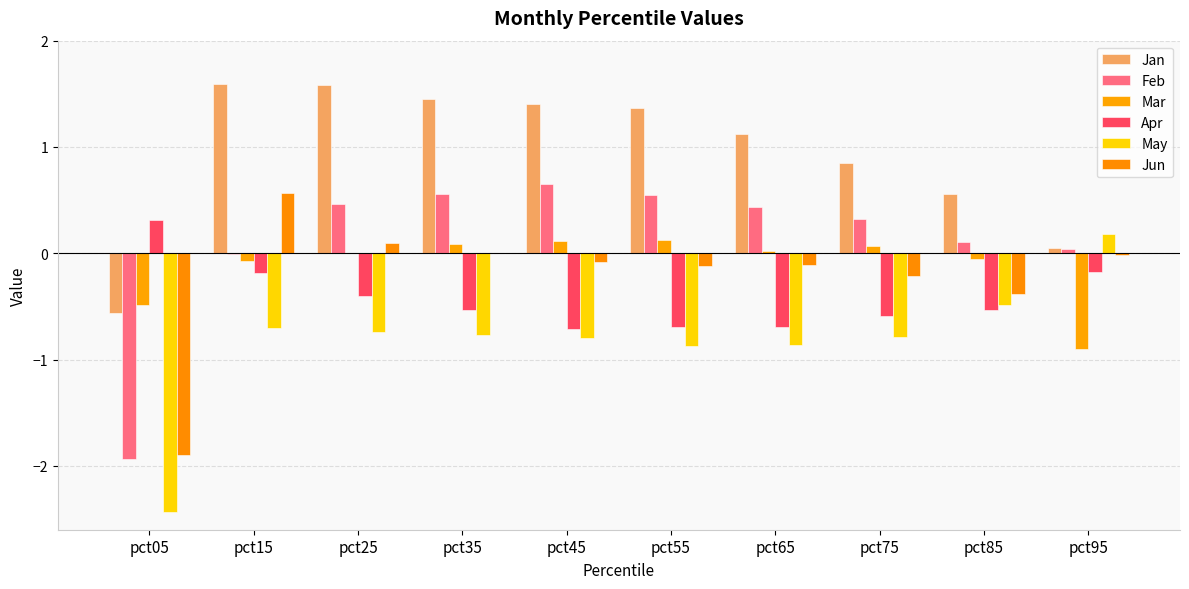

How many values in May are above zero?

1